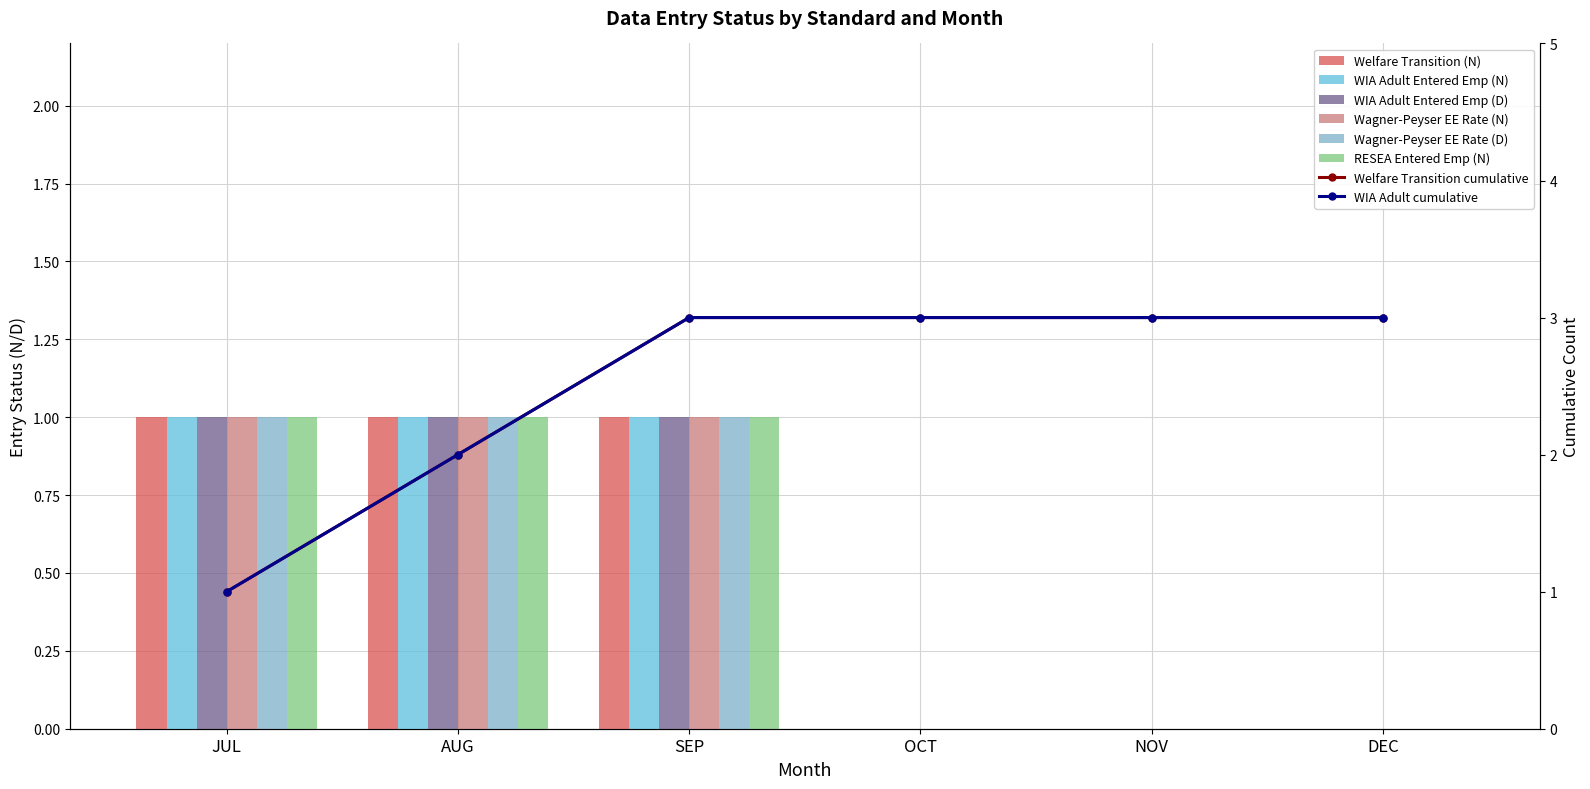

List the series in order of their peak value, lowest first.

Welfare Transition (N), WIA Adult Entered Emp (N), WIA Adult Entered Emp (D), Wagner-Peyser EE Rate (N), Wagner-Peyser EE Rate (D), RESEA Entered Emp (N)